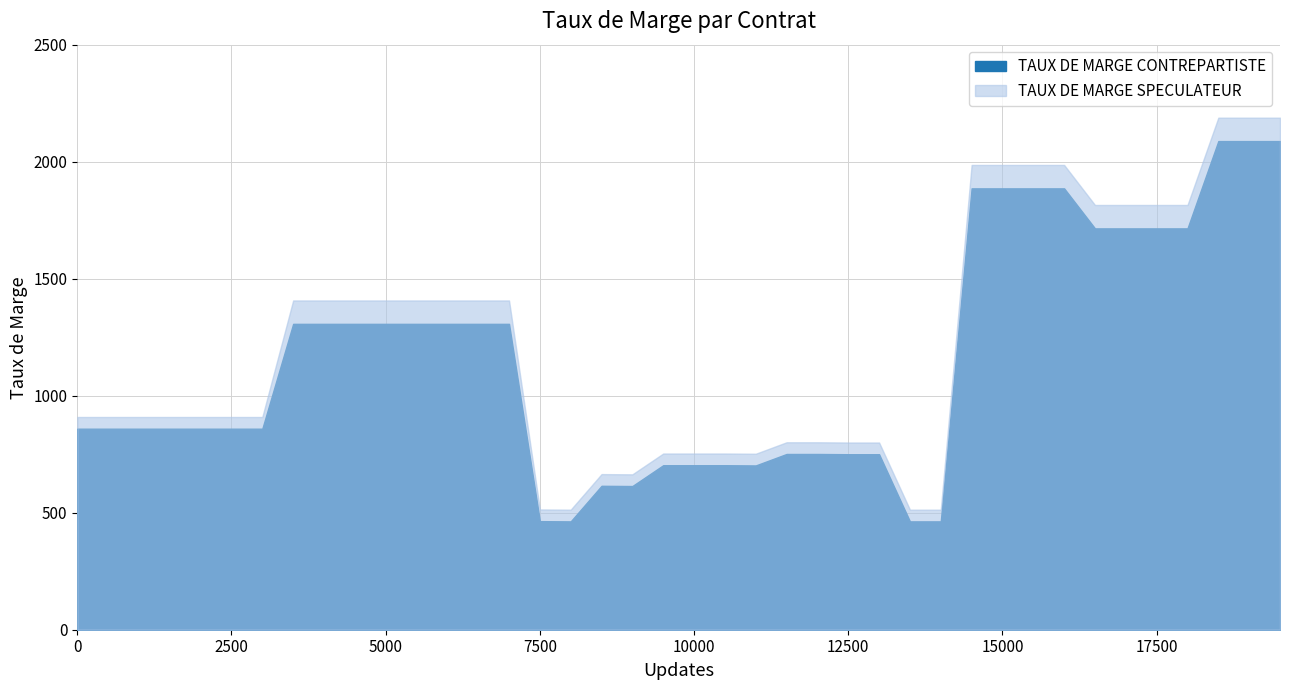

What is the value of the TAUX DE MARGE CONTREPARTISTE point at the 12th from the left?

1307